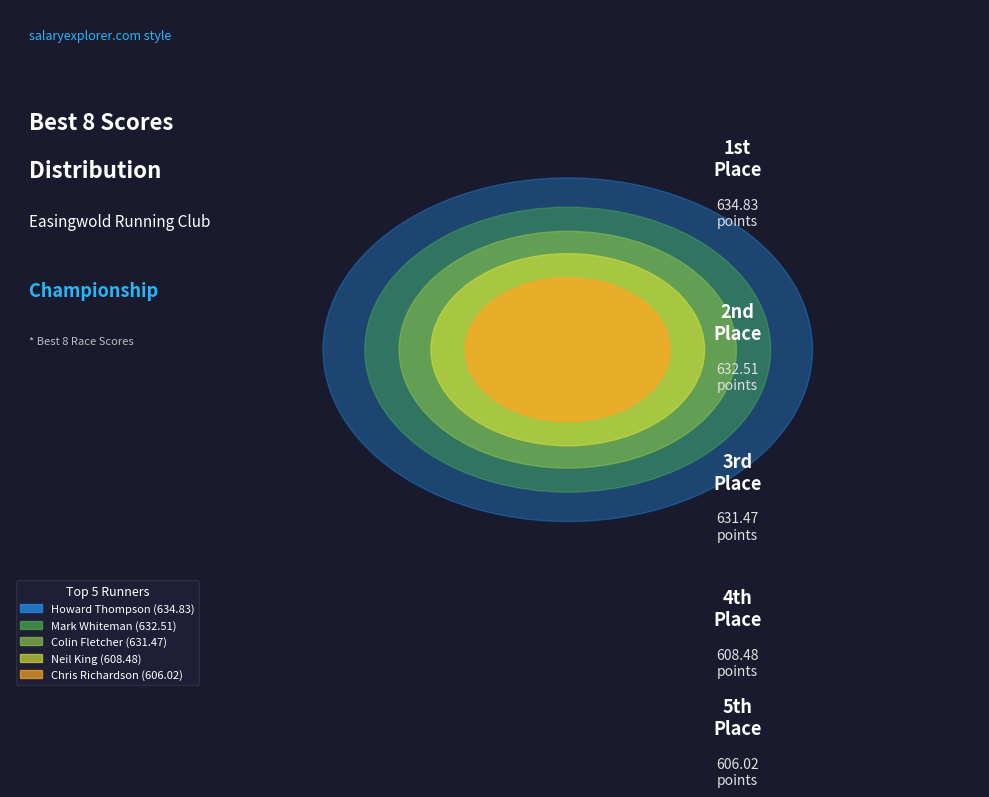

Does Sally-Anne Lardner represent more than half of the total?

No